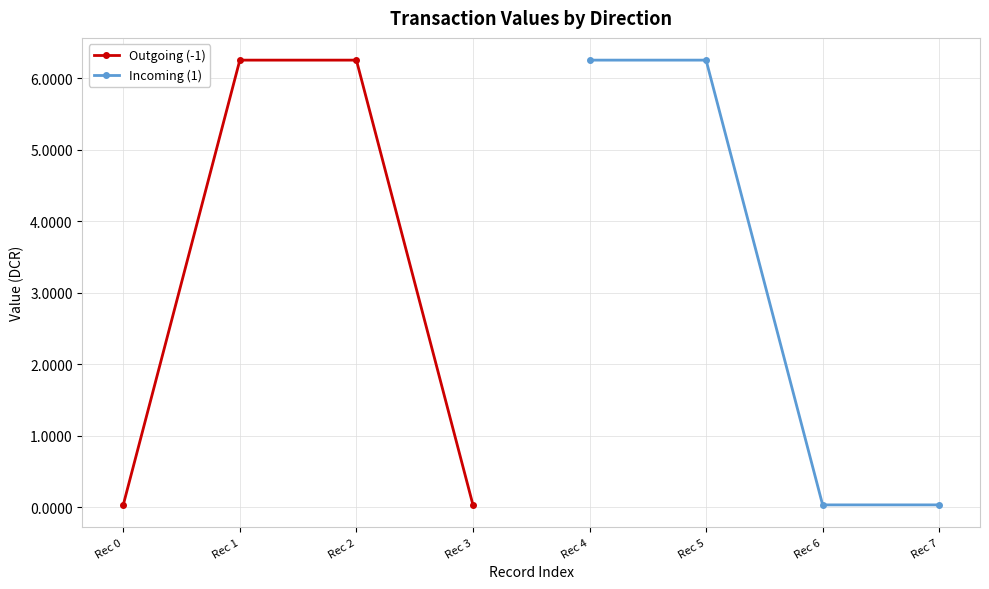

True or false: Outgoing (-1) and Incoming (1) cross at least once.

False